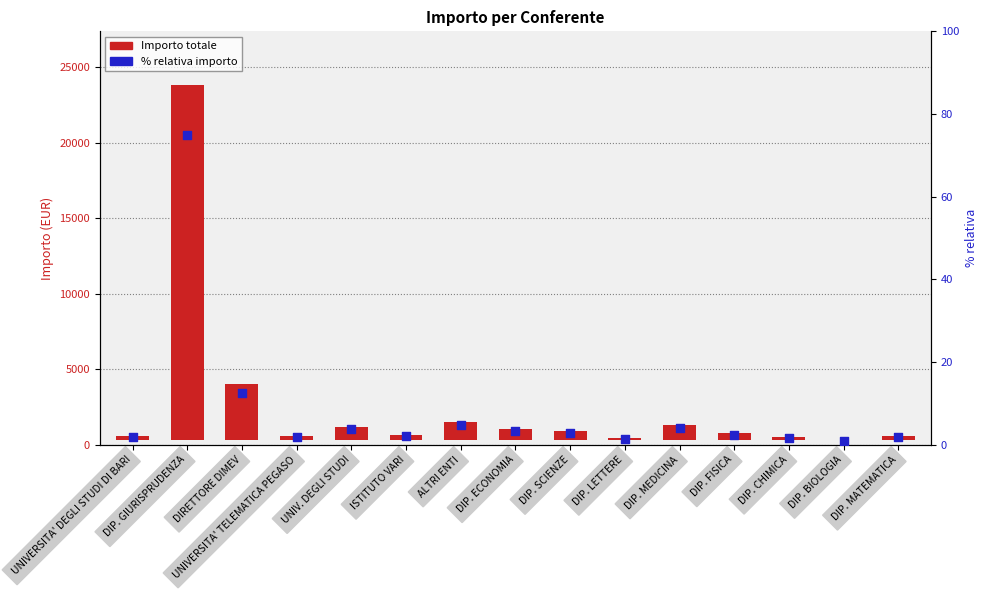

What are all the series names shown in the legend?

Importo totale, % relativa importo